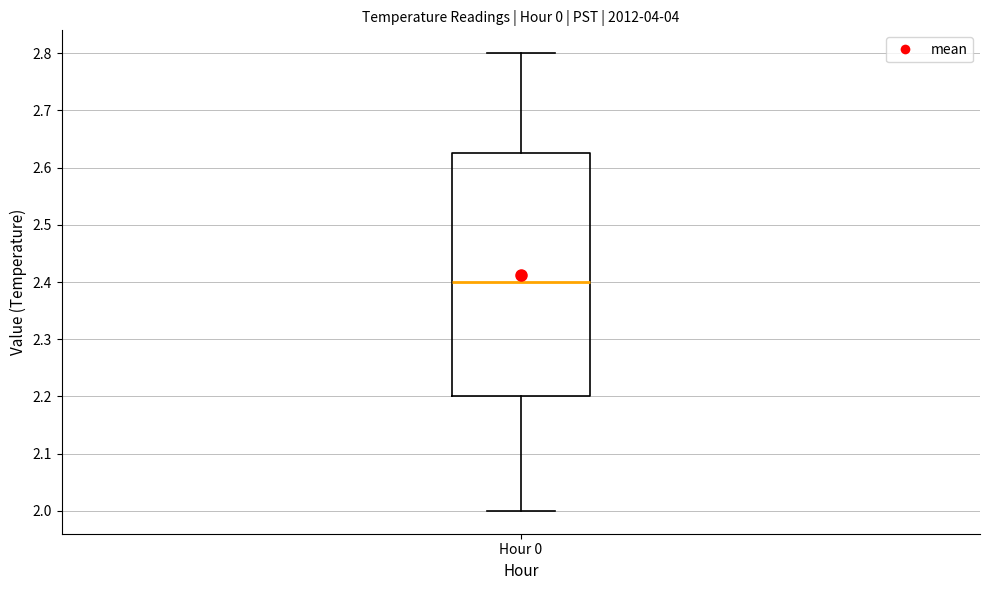

Transcribe this box plot: give where the median line is, the range the box spans, and where the two whiskers end, as read against the y-axis. The values are not printed on the chart, so give them approximately, as read against the axis.

median 2.40, box 2.20 to 2.63, whiskers 2.00 to 2.80